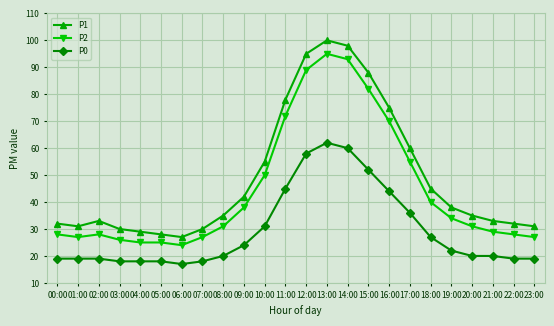

At which label is P2 closest to 59?

17:00